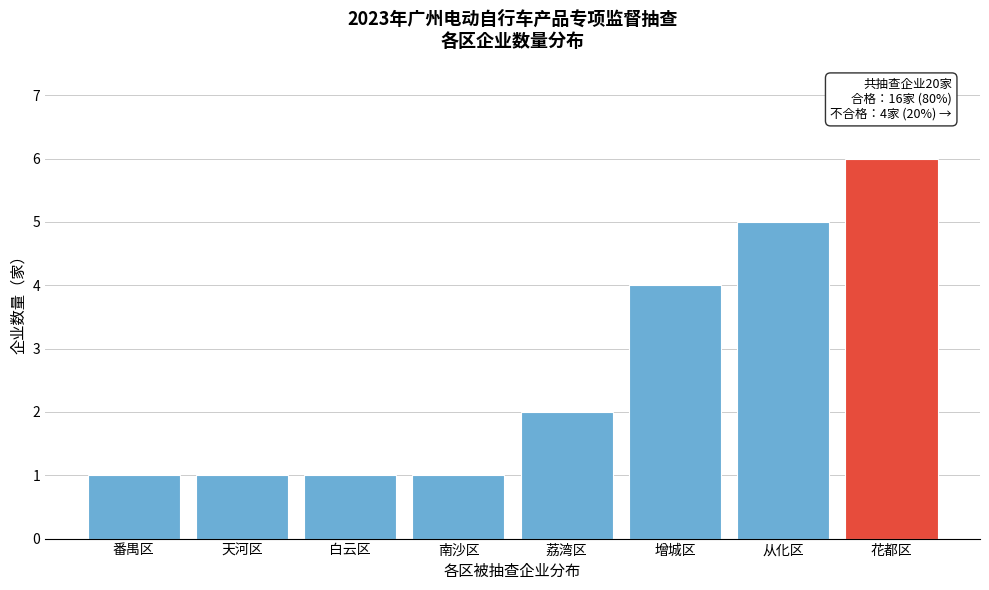

Reading left to right, list all the values displayed in this chart.

番禺区=1	天河区=1	白云区=1	南沙区=1	荔湾区=2	增城区=4	从化区=5	花都区=6